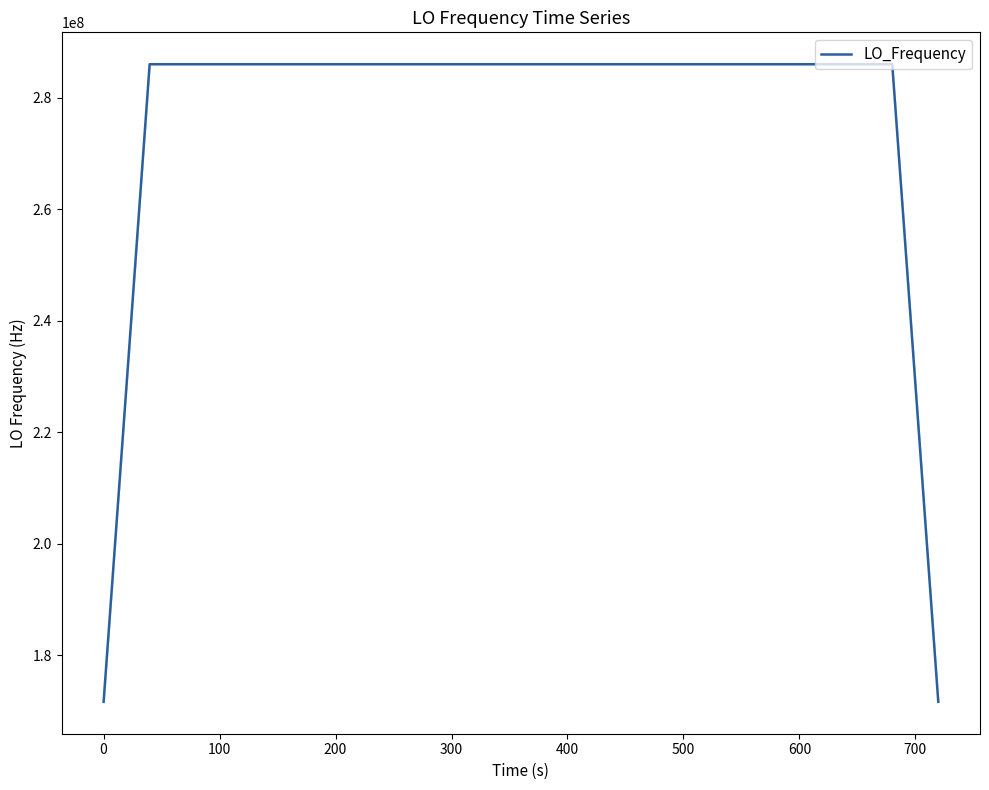

What is the difference between the maximum and minimum values?

114418801.1